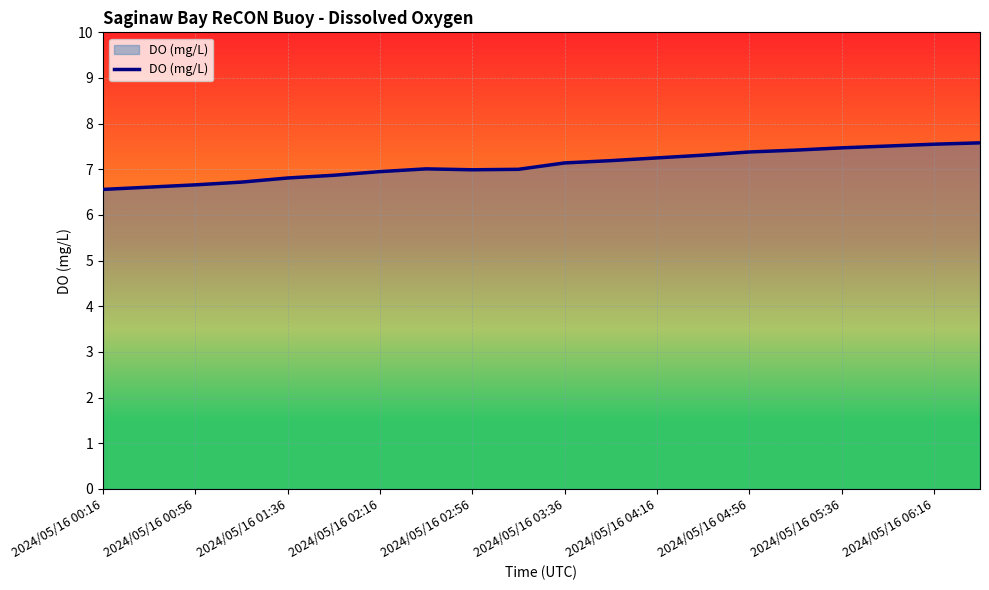

What is the greatest value displayed?

7.6